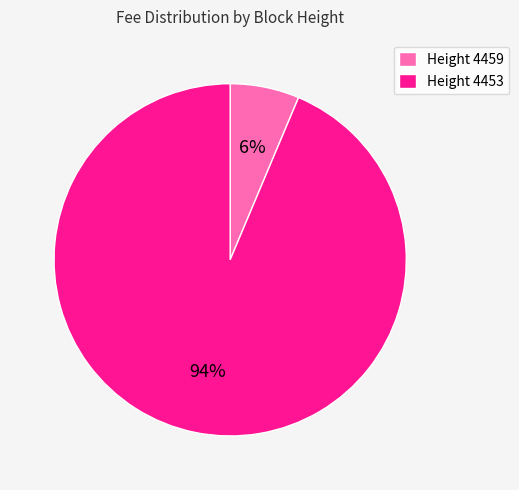

What is the largest slice in the pie chart?

Height 4453